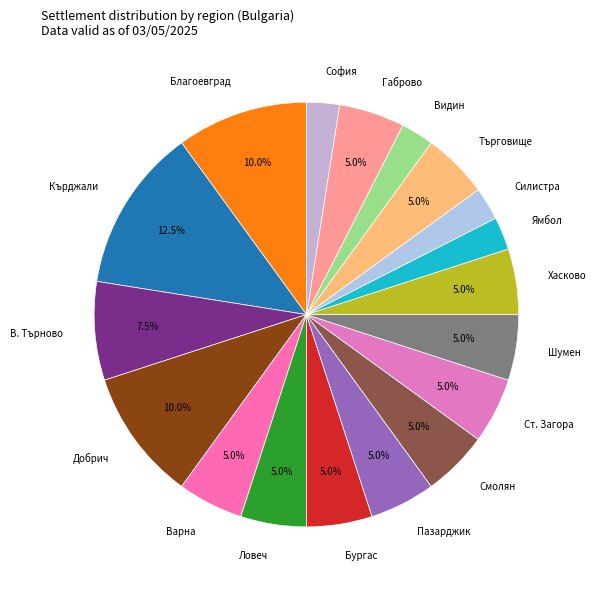

To the nearest percent, what is the average slice percentage?

6%